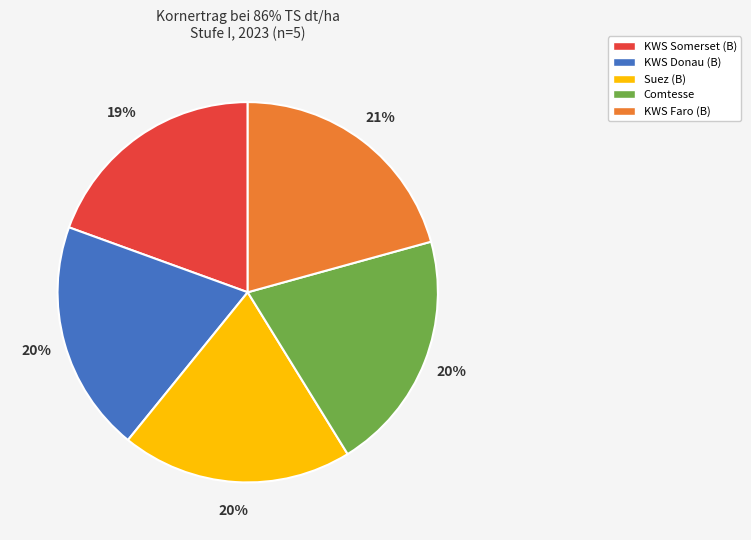

To the nearest percent, what is the average slice percentage?

20%